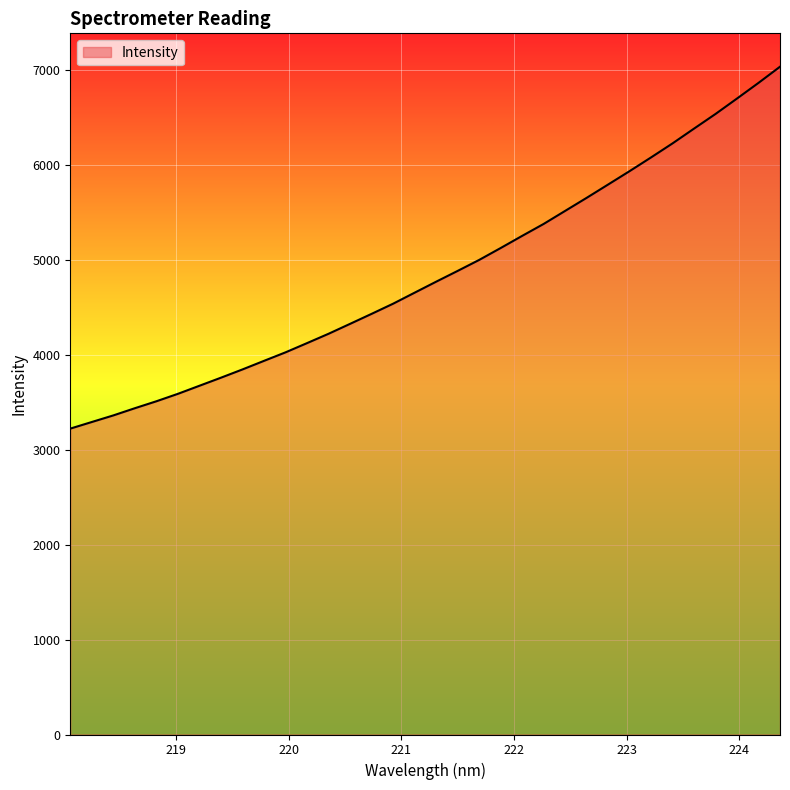

What is the greatest value displayed?

7034.9